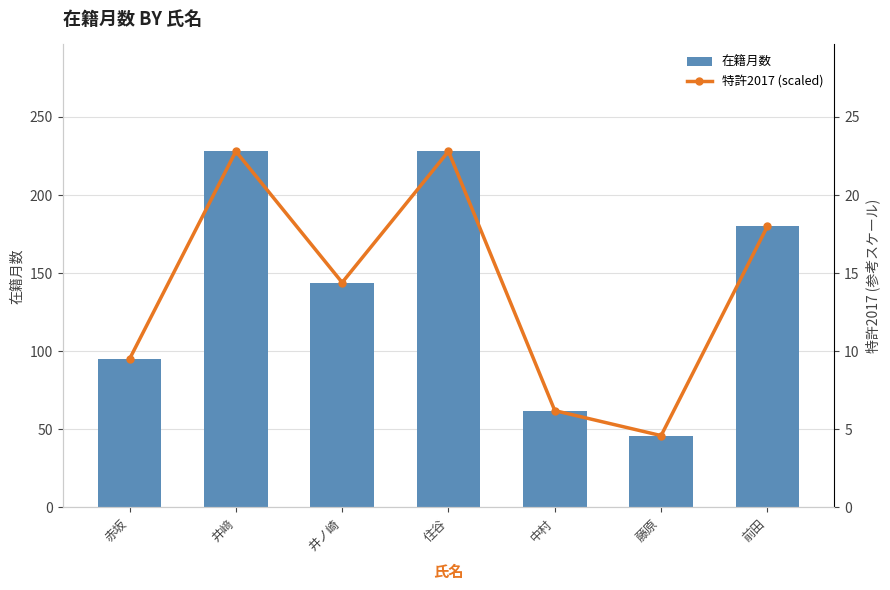

List the labels in order of 在籍月数 value, largest first.

井﨑, 住谷, 前田, 井ノ崎, 赤坂, 中村, 藤原